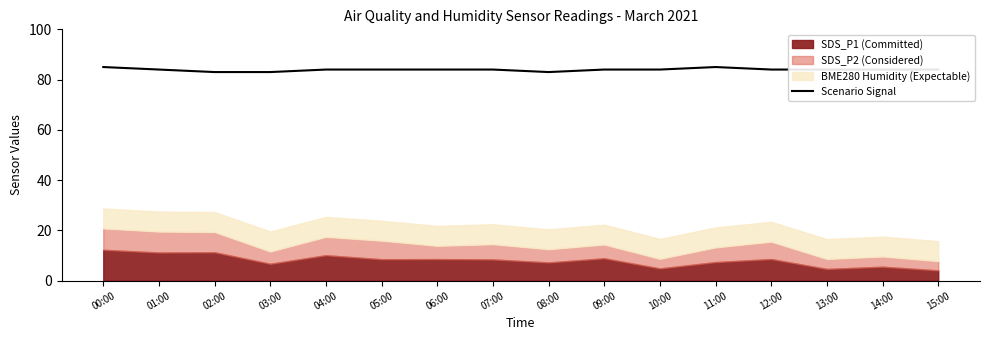

What is the difference between the maximum and minimum values?

2